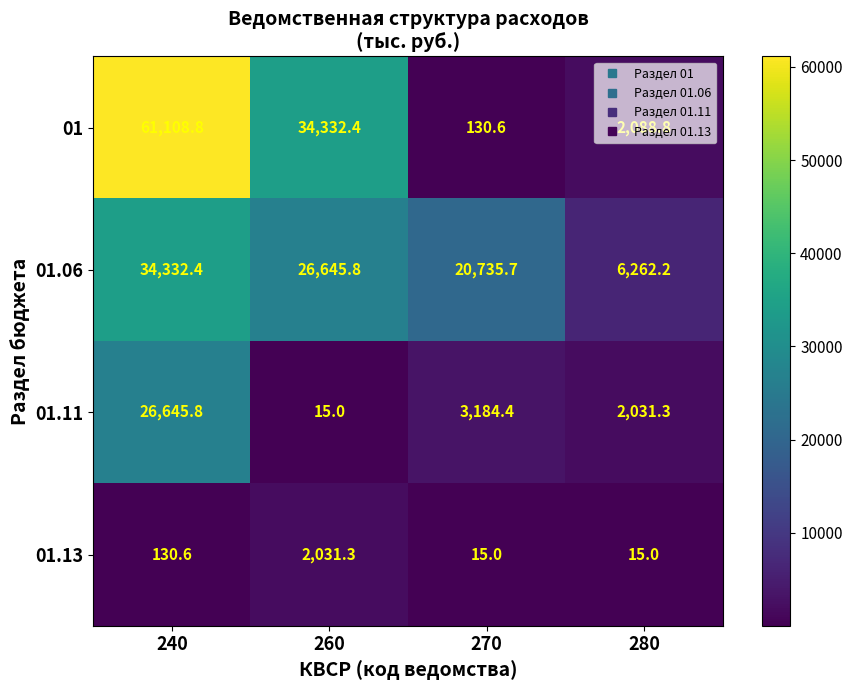

Which series changed the most between 260 and 280?

01